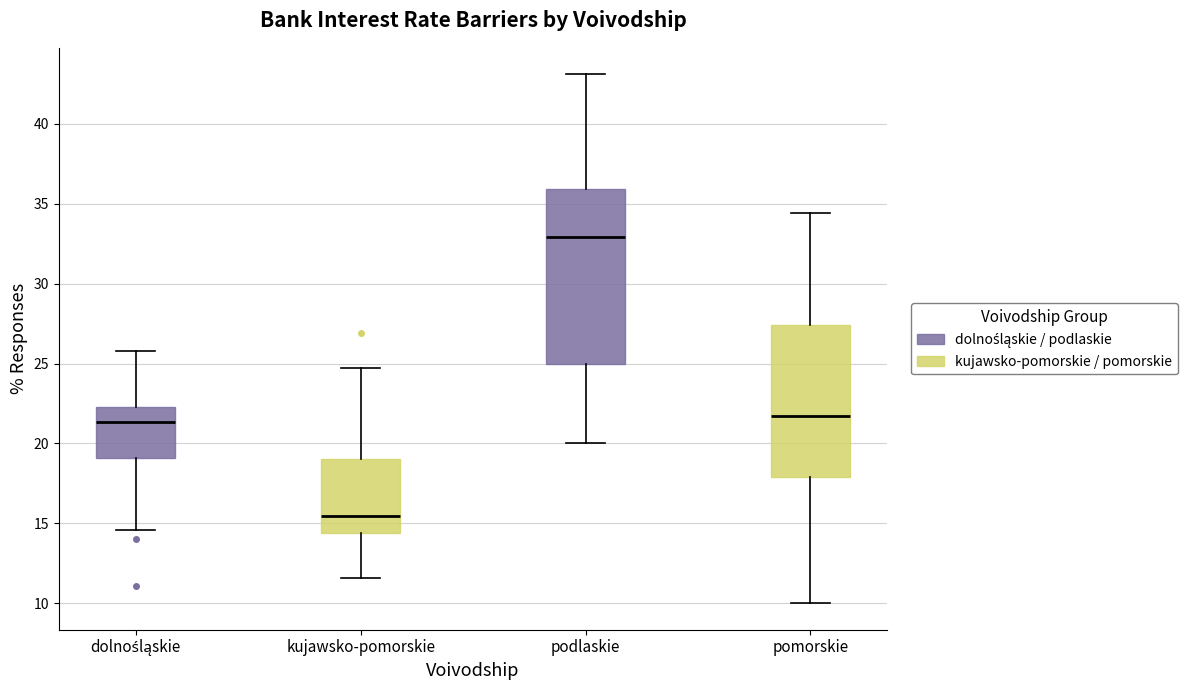

Reading left to right, transcribe this box plot: for each box, give where its median line is, the range the box spans, and where its two whiskers end, as read against the y-axis. The values are not printed on the chart, so give them approximately, as read against the axis.

dolnośląskie: median 21.5, box 19.0 to 22.5, whiskers 14.5 to 26.0
kujawsko-pomorskie: median 15.5, box 14.5 to 19.0, whiskers 11.5 to 24.5
podlaskie: median 33.0, box 25.0 to 36.0, whiskers 20.0 to 43.0
pomorskie: median 21.5, box 18.0 to 27.5, whiskers 10.0 to 34.5